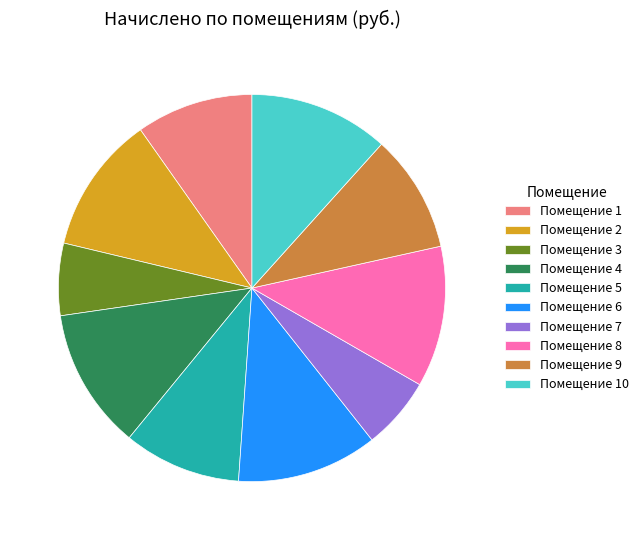

Do Помещение 8 and Помещение 10 together represent more than half of the pie?

No